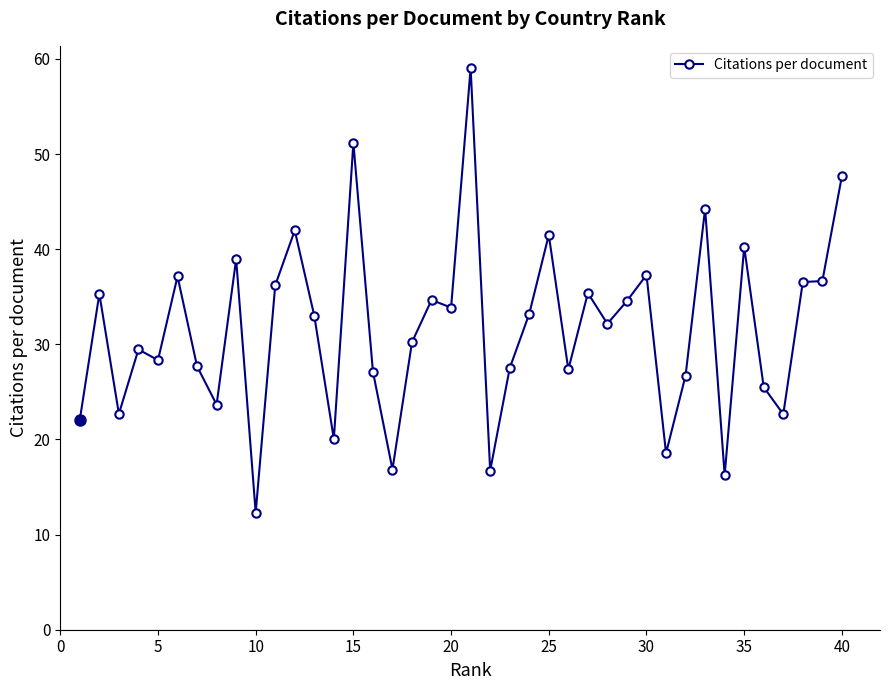

What is the difference between the maximum and minimum values?

46.7